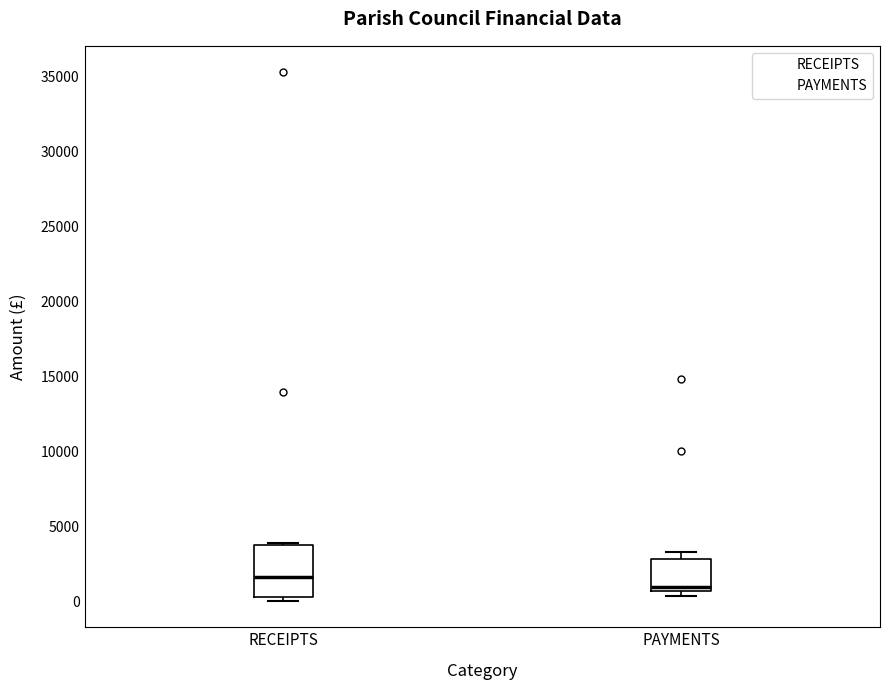

Which box is the tallest, from its lower edge to its upper edge?

RECEIPTS